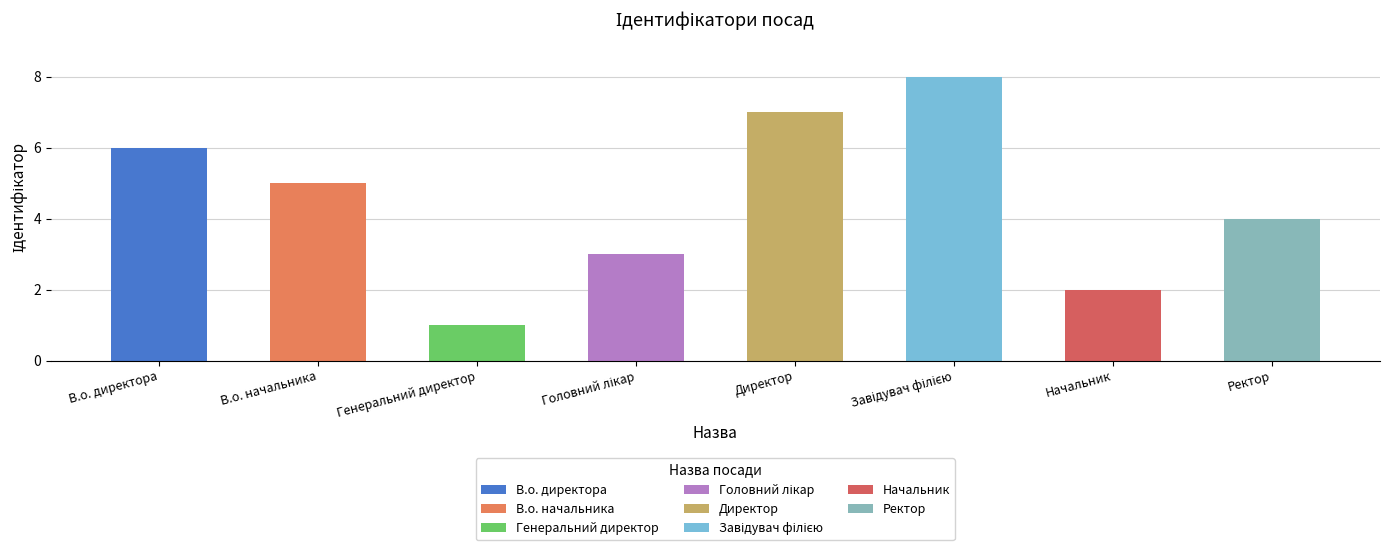

What is the average value?

4